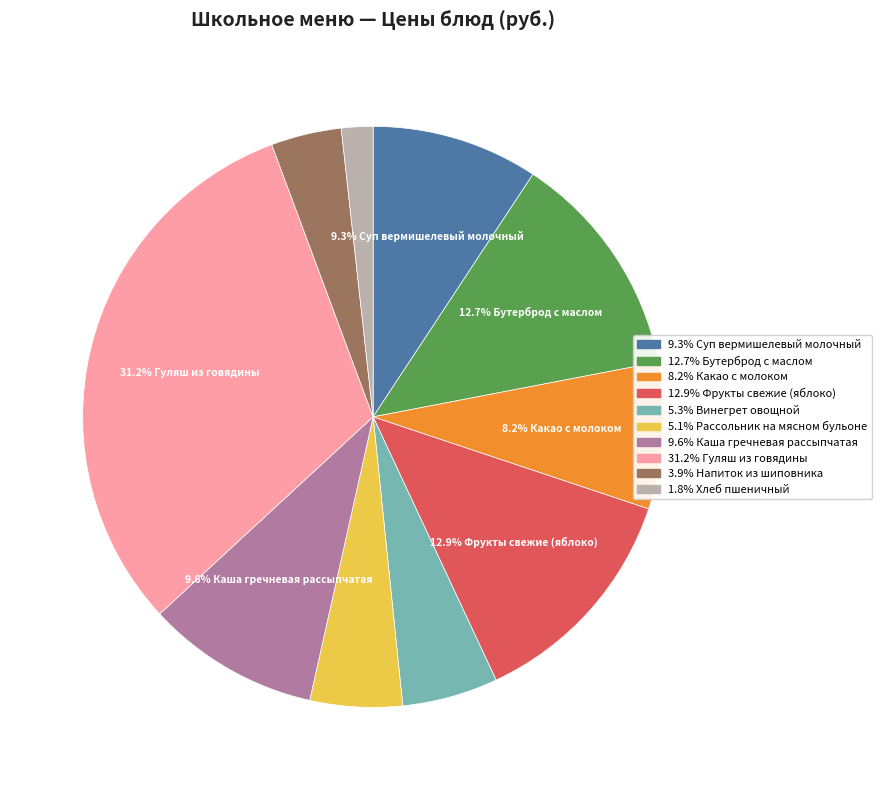

Count the number of slices in the pie.

10